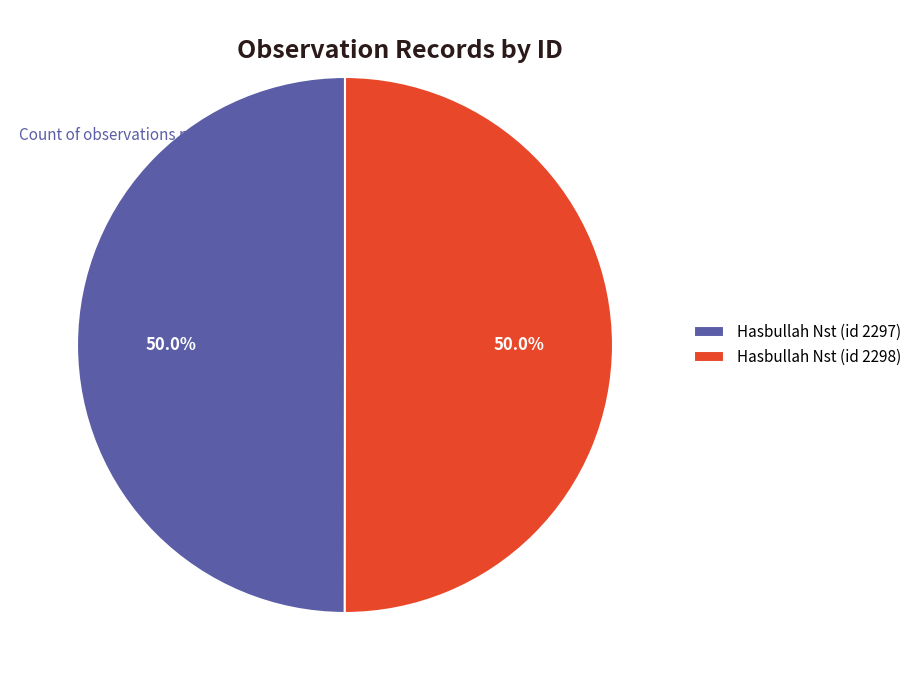

What portion of the pie excludes Hasbullah Nst (id 2298)?

50.0%